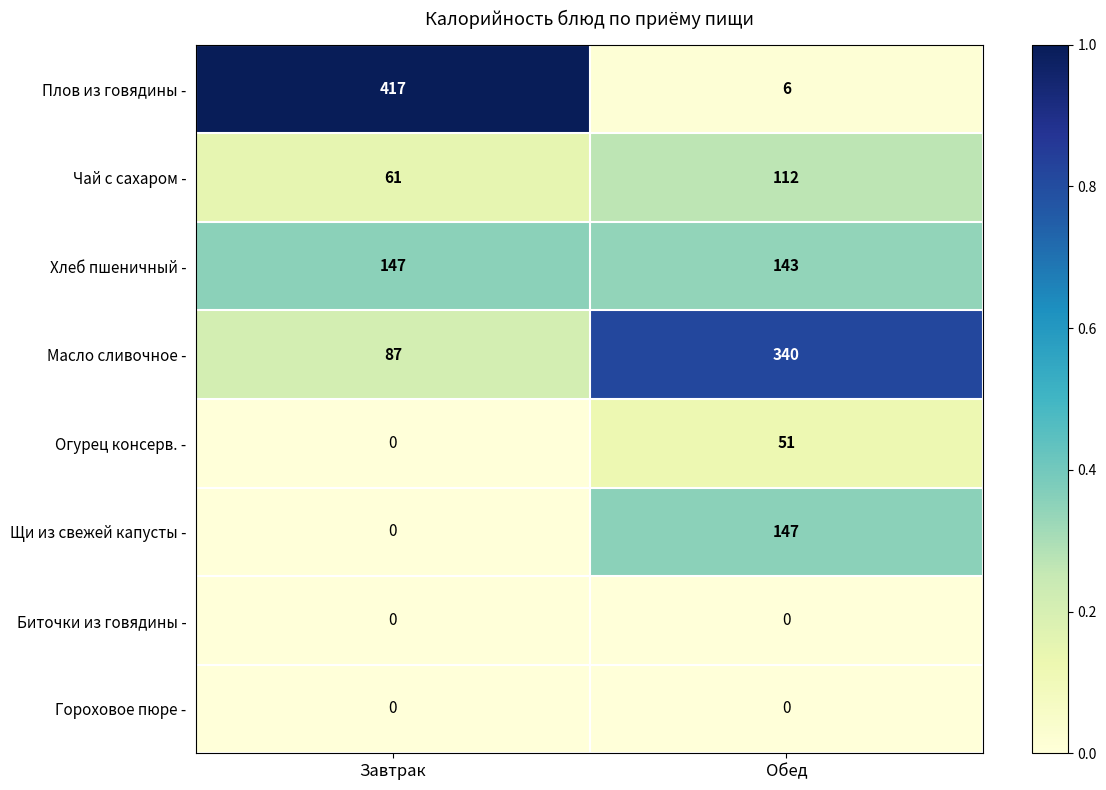

Reading left to right, transcribe all the data shown in this chart.

Плов из говядины -: 417	6
Чай с сахаром -: 61	112
Хлеб пшеничный -: 147	143
Масло сливочное -: 87	340
Огурец консерв. -: 0	51
Щи из свежей капусты -: 0	147
Биточки из говядины -: 0	0
Гороховое пюре -: 0	0